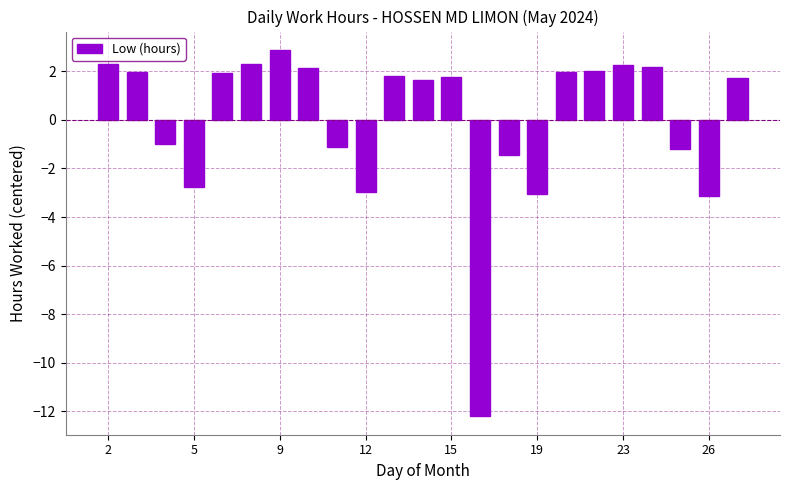

What is the smallest value displayed?

-12.2